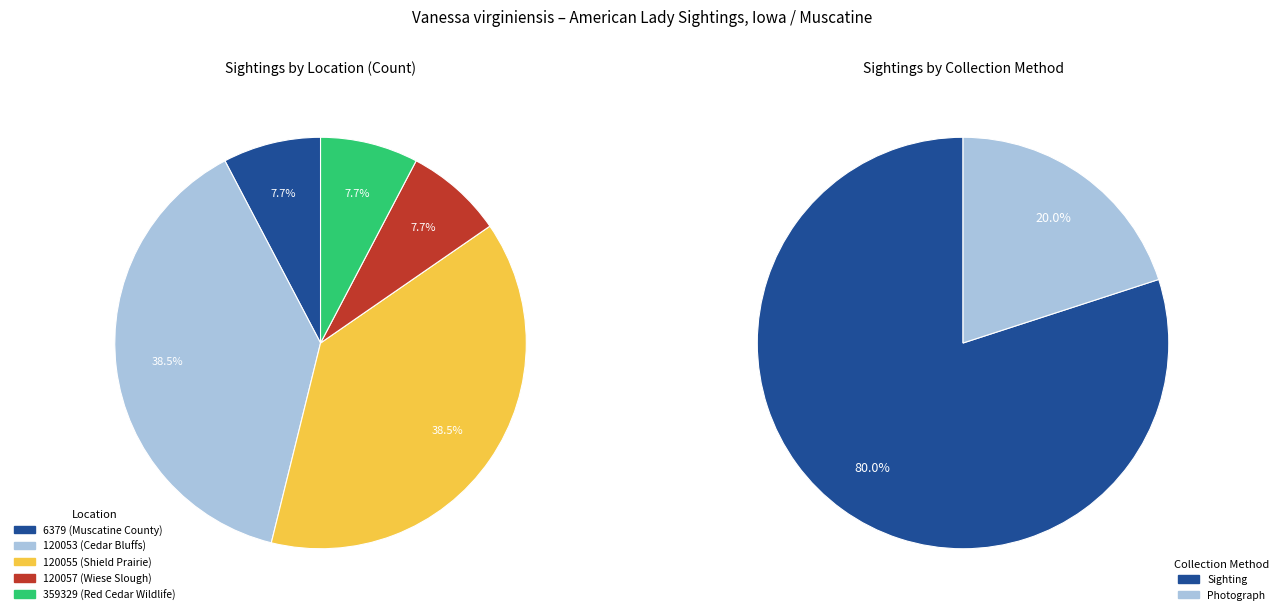

Approximately how many times larger is the value at 120057 (Wiese Slough) compared to 6379 (Muscatine County)?

1.0